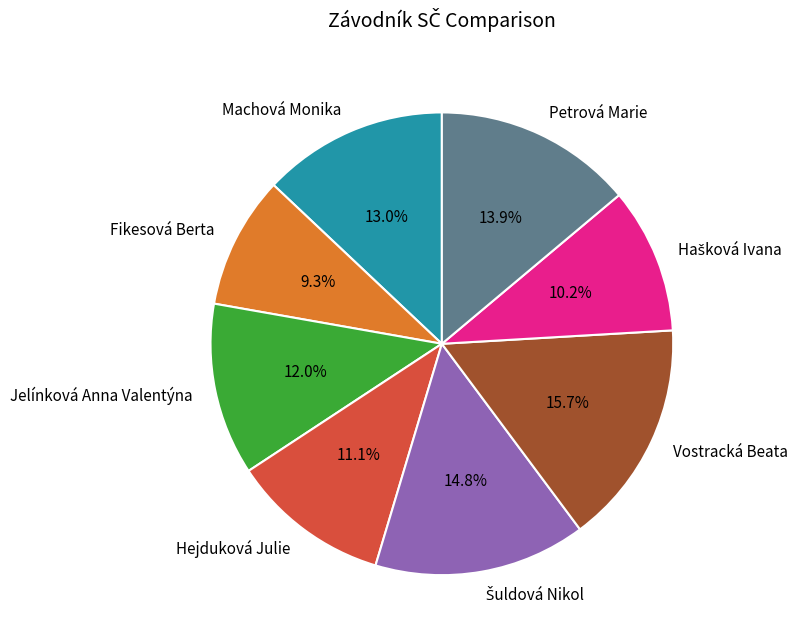

What is the total percentage of Vostracká Beata and Machová Monika?

28.7%